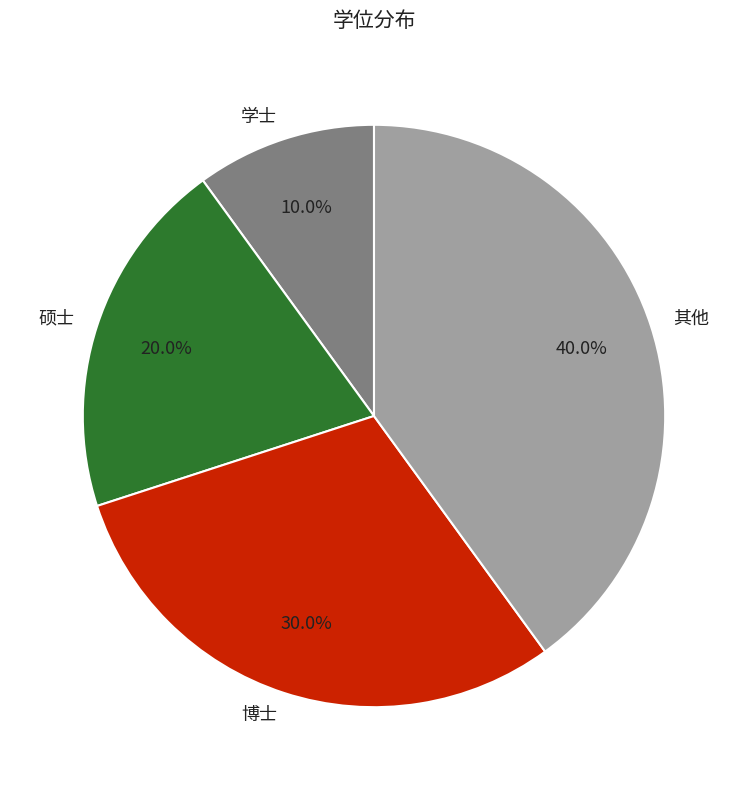

Count the number of slices in the pie.

4